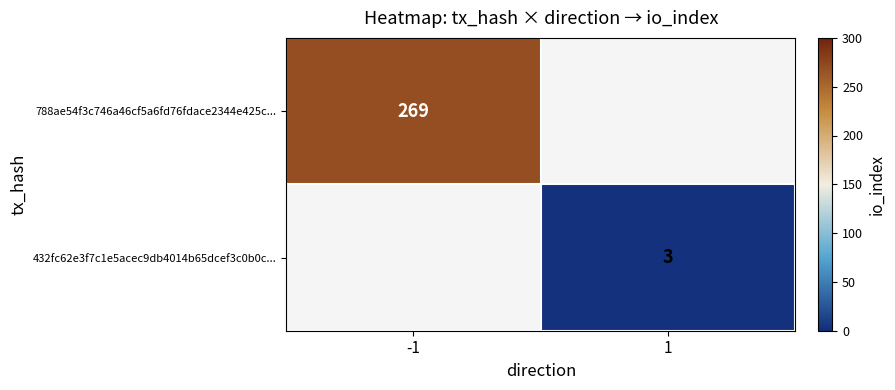

How many categories are shown in the chart?

2